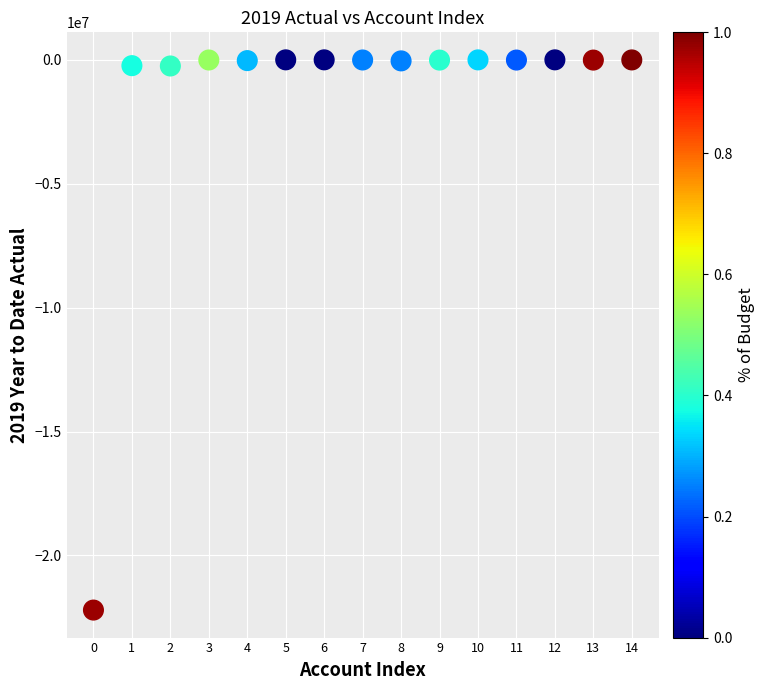

What is the range of Y values (max minus min)?

22202295.9